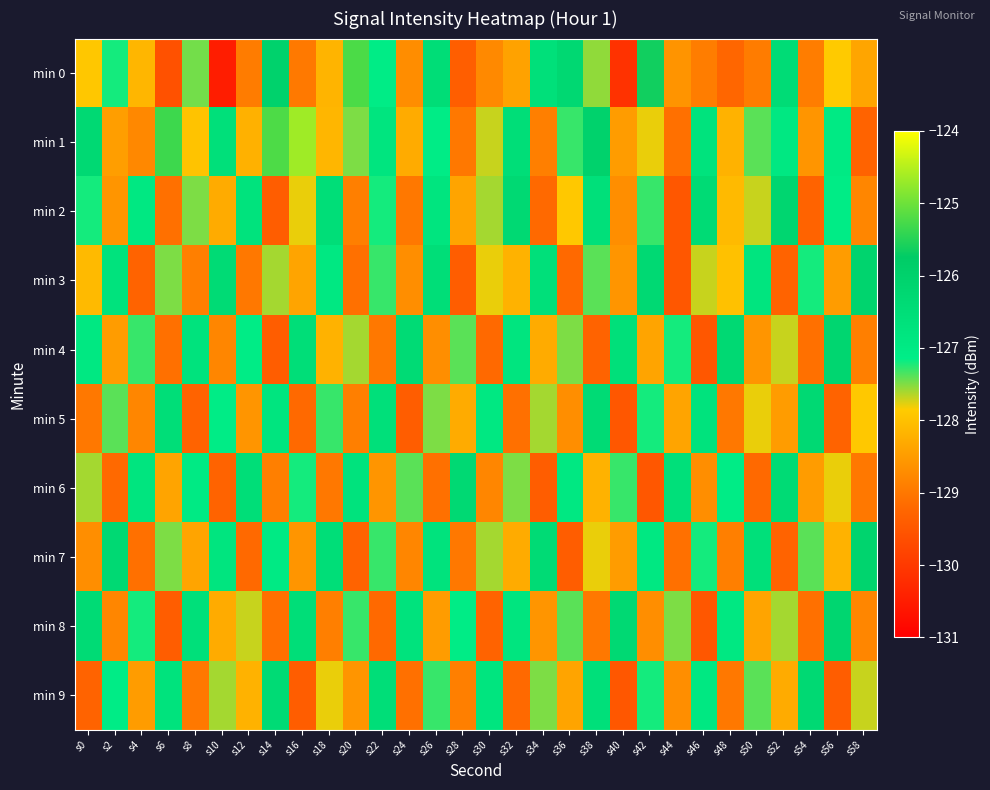

Reading left to right, what are all the values shown in this chart?

min 0: s0=-127.9	s2=-127.2	s4=-128.1	s6=-129.6	s8=-127.5	s10=-130.5	s12=-128.9	s14=-126.0	s16=-129.0	s18=-128.2	s20=-125.2	s22=-127.1	s24=-128.7	s26=-126.5	s28=-129.4	s30=-128.8	s32=-128.4	s34=-126.6	s36=-126.3	s38=-127.6	s40=-130.1	s42=-125.6	s44=-128.6	s46=-128.9	s48=-129.2	s50=-128.9	s52=-126.4	s54=-128.9	s56=-127.9	s58=-128.4
min 1: s0=-126.3	s2=-128.5	s4=-128.8	s6=-125.3	s8=-128.0	s10=-126.6	s12=-128.2	s14=-125.2	s16=-124.7	s18=-128.1	s20=-127.5	s22=-126.8	s24=-128.3	s26=-127.1	s28=-129.0	s30=-127.7	s32=-126.5	s34=-128.9	s36=-127.3	s38=-126.0	s40=-128.5	s42=-127.8	s44=-129.1	s46=-126.7	s48=-128.2	s50=-127.4	s52=-126.9	s54=-128.6	s56=-127.0	s58=-129.3
min 2: s0=-127.2	s2=-128.6	s4=-126.9	s6=-129.1	s8=-127.5	s10=-128.3	s12=-126.7	s14=-129.4	s16=-127.8	s18=-126.5	s20=-128.9	s22=-127.2	s24=-129.0	s26=-126.8	s28=-128.4	s30=-127.6	s32=-126.3	s34=-129.2	s36=-127.9	s38=-126.6	s40=-128.7	s42=-127.3	s44=-129.5	s46=-126.4	s48=-128.1	s50=-127.7	s52=-126.2	s54=-129.3	s56=-127.1	s58=-128.8
min 3: s0=-128.1	s2=-126.7	s4=-129.3	s6=-127.5	s8=-128.9	s10=-126.4	s12=-129.0	s14=-127.6	s16=-128.4	s18=-126.9	s20=-129.1	s22=-127.3	s24=-128.7	s26=-126.5	s28=-129.4	s30=-127.8	s32=-128.2	s34=-126.6	s36=-129.2	s38=-127.4	s40=-128.6	s42=-126.3	s44=-129.5	s46=-127.7	s48=-128.0	s50=-126.8	s52=-129.3	s54=-127.2	s56=-128.5	s58=-126.1
min 4: s0=-126.9	s2=-128.5	s4=-127.3	s6=-129.1	s8=-126.7	s10=-128.8	s12=-127.1	s14=-129.4	s16=-126.5	s18=-128.2	s20=-127.6	s22=-129.0	s24=-126.4	s26=-128.7	s28=-127.4	s30=-129.2	s32=-126.8	s34=-128.3	s36=-127.5	s38=-129.3	s40=-126.6	s42=-128.4	s44=-127.2	s46=-129.5	s48=-126.3	s50=-128.6	s52=-127.7	s54=-129.1	s56=-126.2	s58=-128.9
min 5: s0=-129.0	s2=-127.4	s4=-128.8	s6=-126.5	s8=-129.3	s10=-127.1	s12=-128.6	s14=-126.8	s16=-129.2	s18=-127.3	s20=-128.9	s22=-126.6	s24=-129.4	s26=-127.5	s28=-128.3	s30=-126.9	s32=-129.1	s34=-127.6	s36=-128.7	s38=-126.4	s40=-129.5	s42=-127.2	s44=-128.4	s46=-126.7	s48=-129.0	s50=-127.8	s52=-128.5	s54=-126.3	s56=-129.3	s58=-127.9
min 6: s0=-127.6	s2=-129.2	s4=-126.8	s6=-128.4	s8=-127.0	s10=-129.3	s12=-126.5	s14=-128.9	s16=-127.2	s18=-129.0	s20=-126.7	s22=-128.6	s24=-127.4	s26=-129.1	s28=-126.3	s30=-128.8	s32=-127.5	s34=-129.4	s36=-126.9	s38=-128.2	s40=-127.3	s42=-129.5	s44=-126.6	s46=-128.7	s48=-127.1	s50=-129.2	s52=-126.4	s54=-128.5	s56=-127.8	s58=-129.0
min 7: s0=-128.7	s2=-126.3	s4=-129.1	s6=-127.5	s8=-128.4	s10=-126.8	s12=-129.2	s14=-127.0	s16=-128.6	s18=-126.5	s20=-129.3	s22=-127.3	s24=-128.8	s26=-126.7	s28=-129.0	s30=-127.6	s32=-128.3	s34=-126.4	s36=-129.4	s38=-127.8	s40=-128.5	s42=-126.9	s44=-129.1	s46=-127.2	s48=-128.9	s50=-126.6	s52=-129.3	s54=-127.4	s56=-128.2	s58=-126.1
min 8: s0=-126.4	s2=-128.8	s4=-127.2	s6=-129.4	s8=-126.6	s10=-128.3	s12=-127.7	s14=-129.1	s16=-126.5	s18=-128.9	s20=-127.3	s22=-129.2	s24=-126.7	s26=-128.5	s28=-127.1	s30=-129.3	s32=-126.8	s34=-128.6	s36=-127.4	s38=-129.0	s40=-126.3	s42=-128.7	s44=-127.5	s46=-129.5	s48=-126.9	s50=-128.4	s52=-127.6	s54=-129.1	s56=-126.2	s58=-128.8
min 9: s0=-129.3	s2=-127.1	s4=-128.5	s6=-126.7	s8=-129.0	s10=-127.6	s12=-128.2	s14=-126.4	s16=-129.4	s18=-127.8	s20=-128.6	s22=-126.5	s24=-129.1	s26=-127.3	s28=-128.9	s30=-126.8	s32=-129.2	s34=-127.5	s36=-128.4	s38=-126.6	s40=-129.5	s42=-127.2	s44=-128.7	s46=-126.9	s48=-129.0	s50=-127.4	s52=-128.3	s54=-126.3	s56=-129.4	s58=-127.7